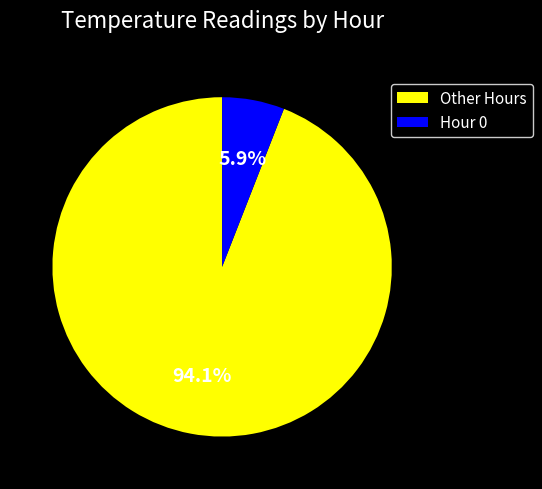

Does any single category account for the majority?

Yes